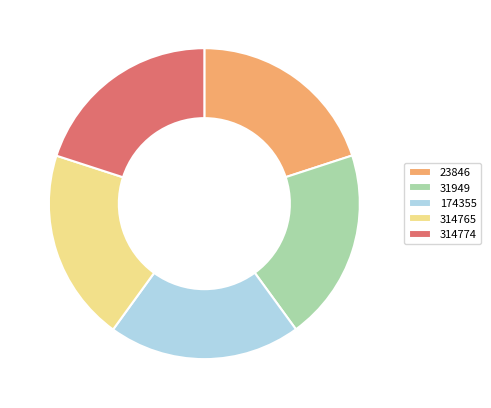

Combined, do 314774 and 31949 account for over 50%?

No